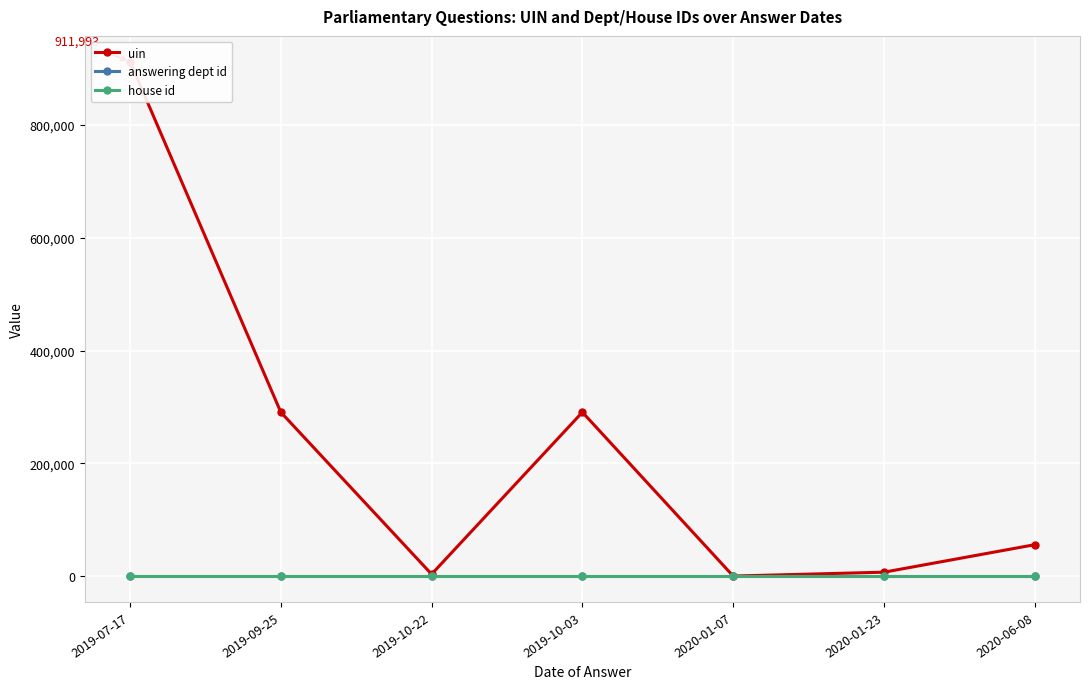

What is the total value across all series at 2019-10-03?

290665